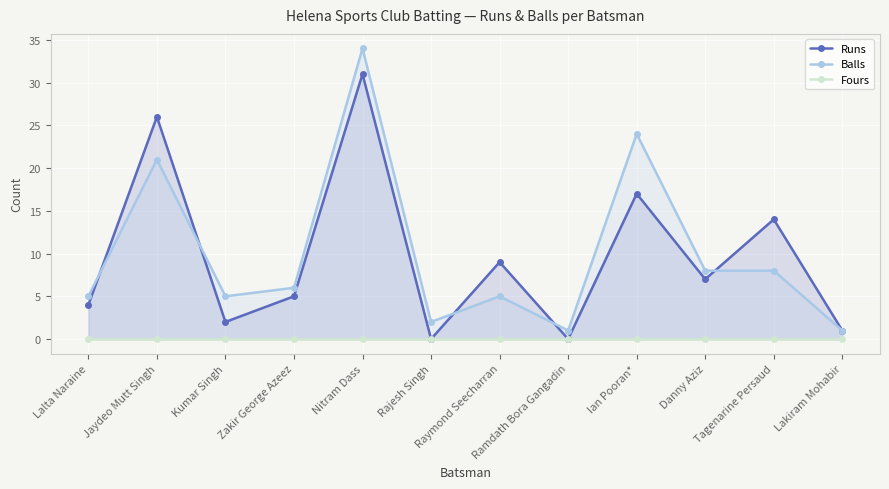

Where is the first local maximum for Runs?

Jaydeo Mutt Singh